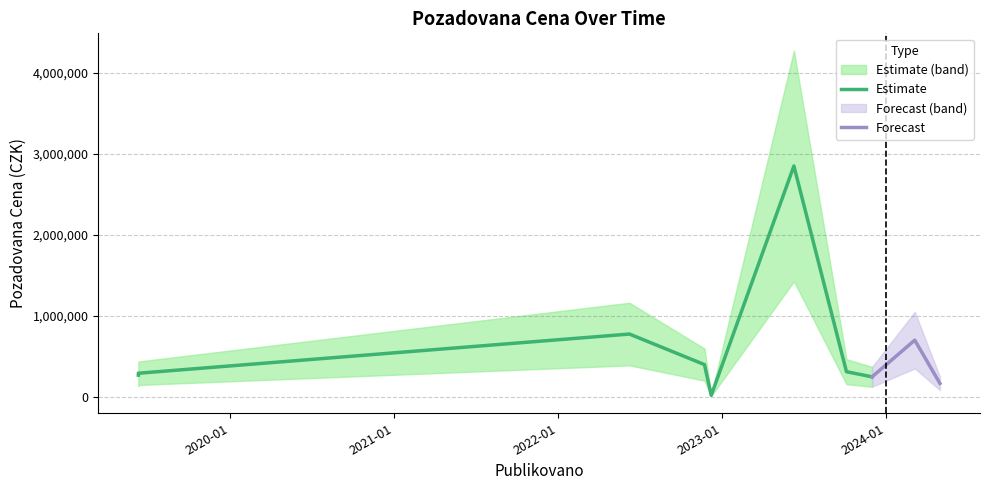

The value at 2024-04-29 is 164000. True or false?

True